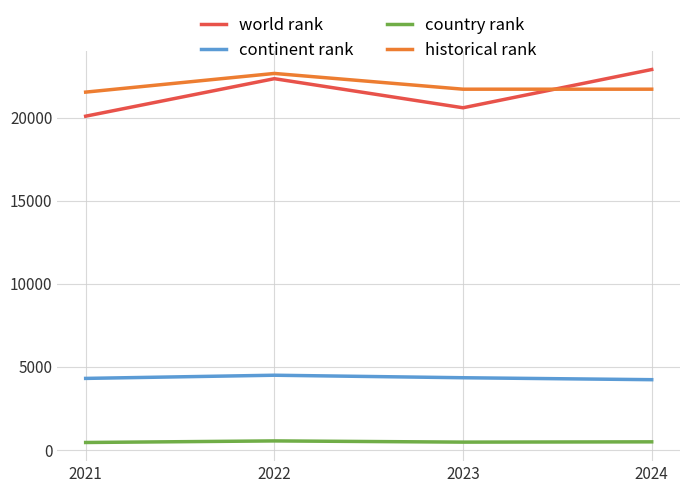

What is the sum of all world rank values?

85885.0